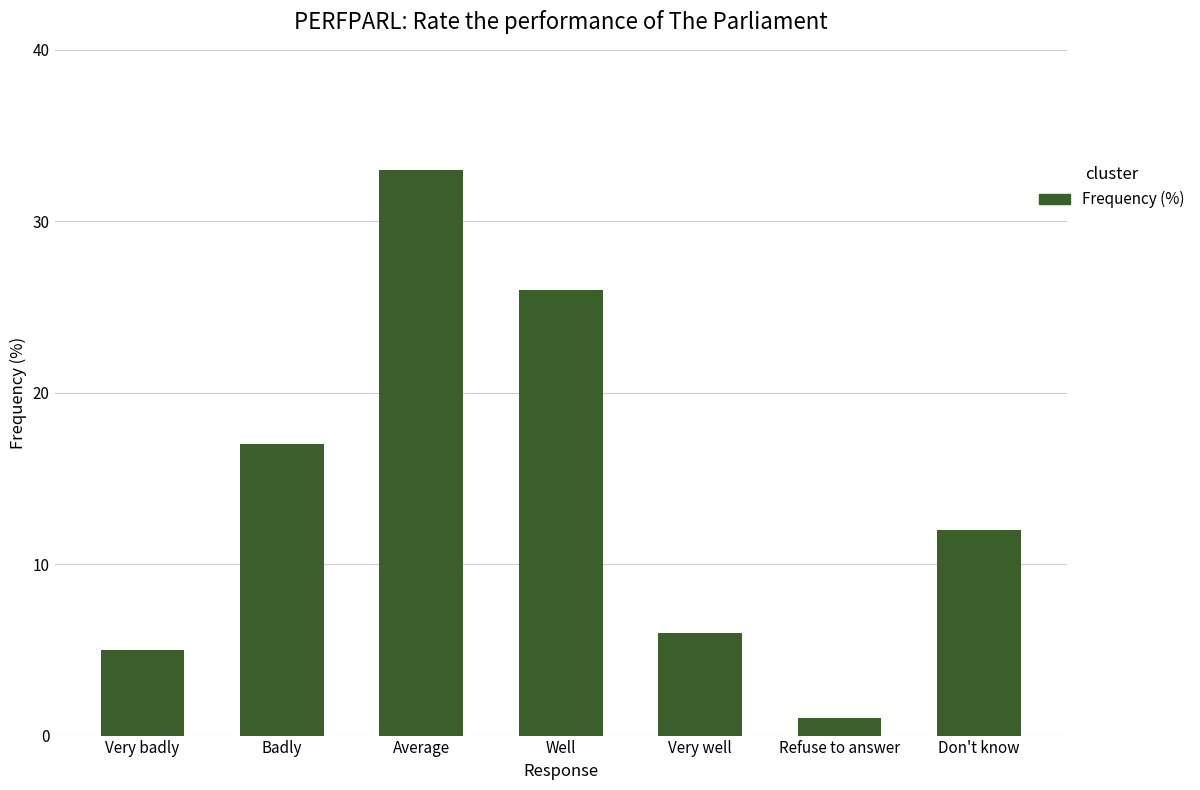

Is it true that the value at Badly is 4?

False